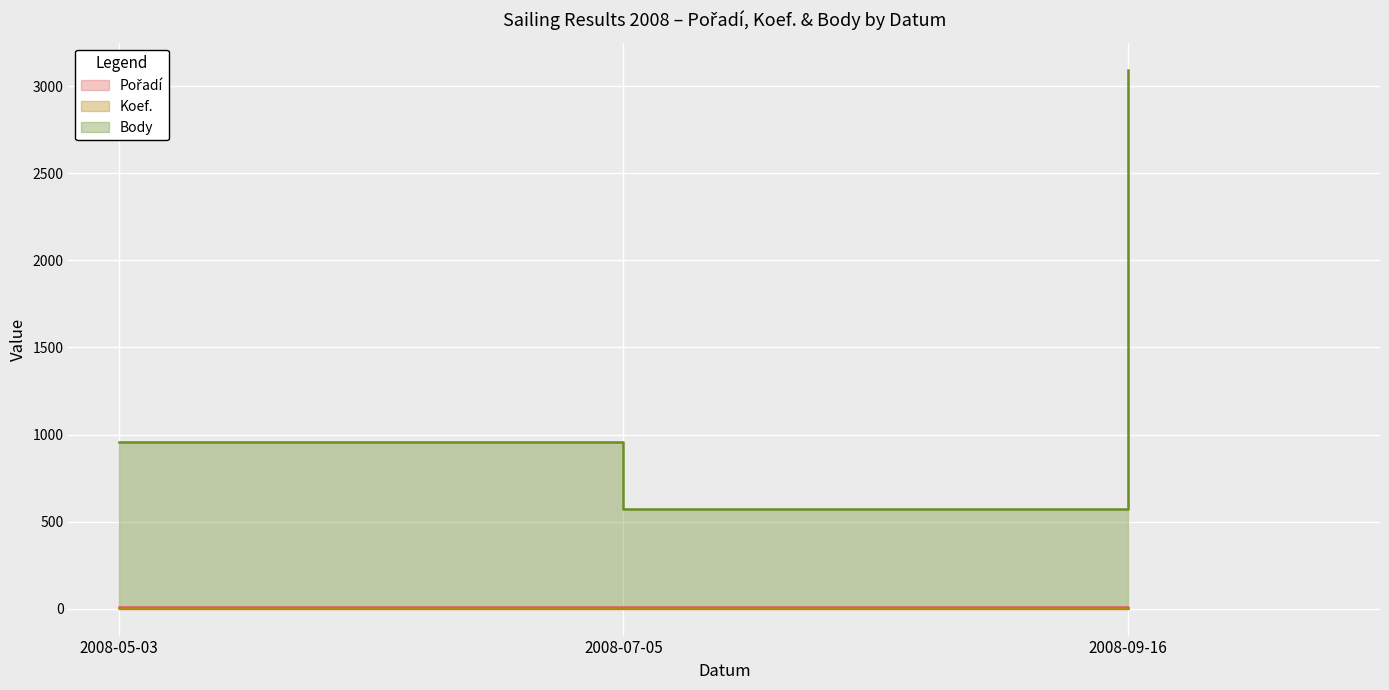

Reading right to left, extract all data points from this chart.

Pořadí: 5	10	8
Koef.: 6	4	4
Body: 3096	570	957